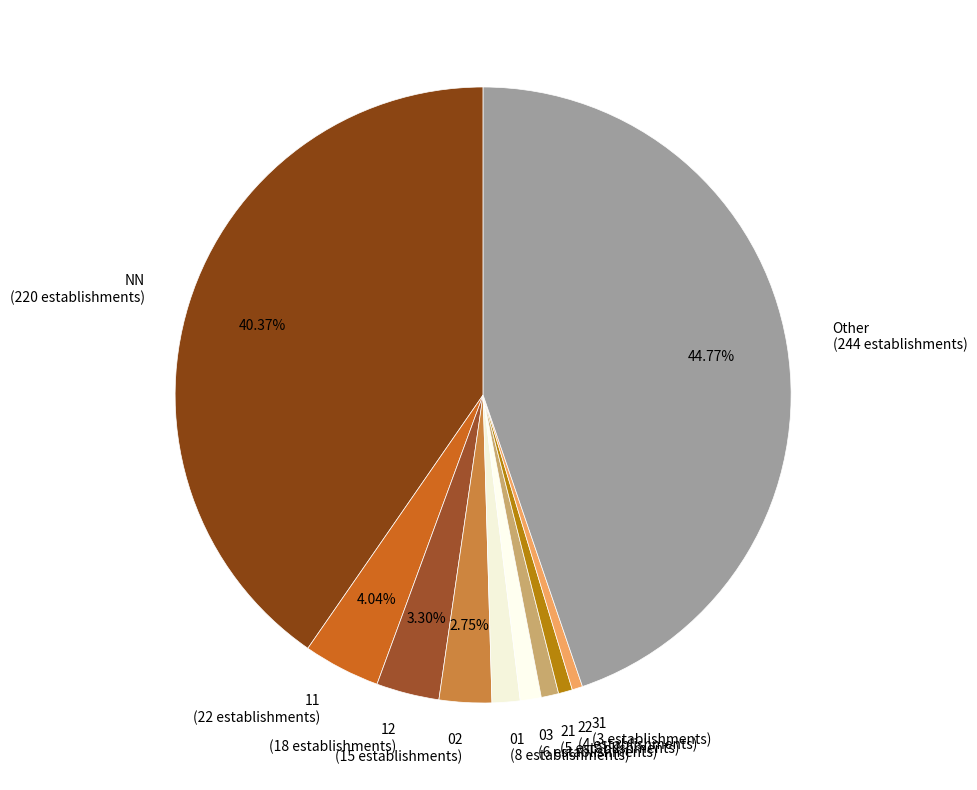

How many segments does this pie chart have?

10